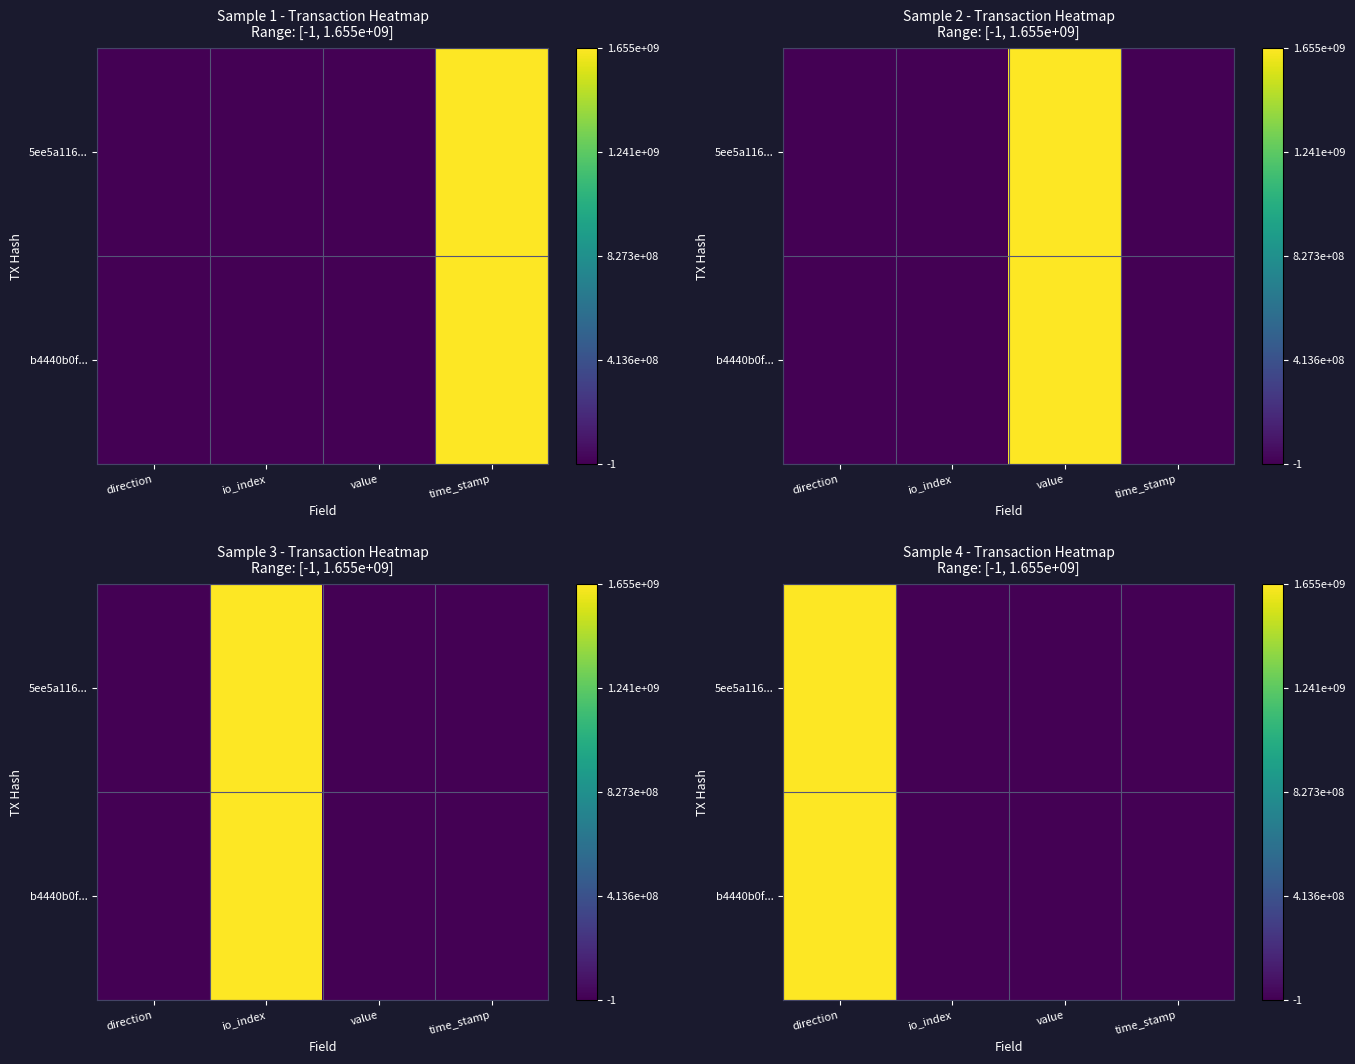

Is it true that b4440b0f... equals 0.0 at io_index?

False